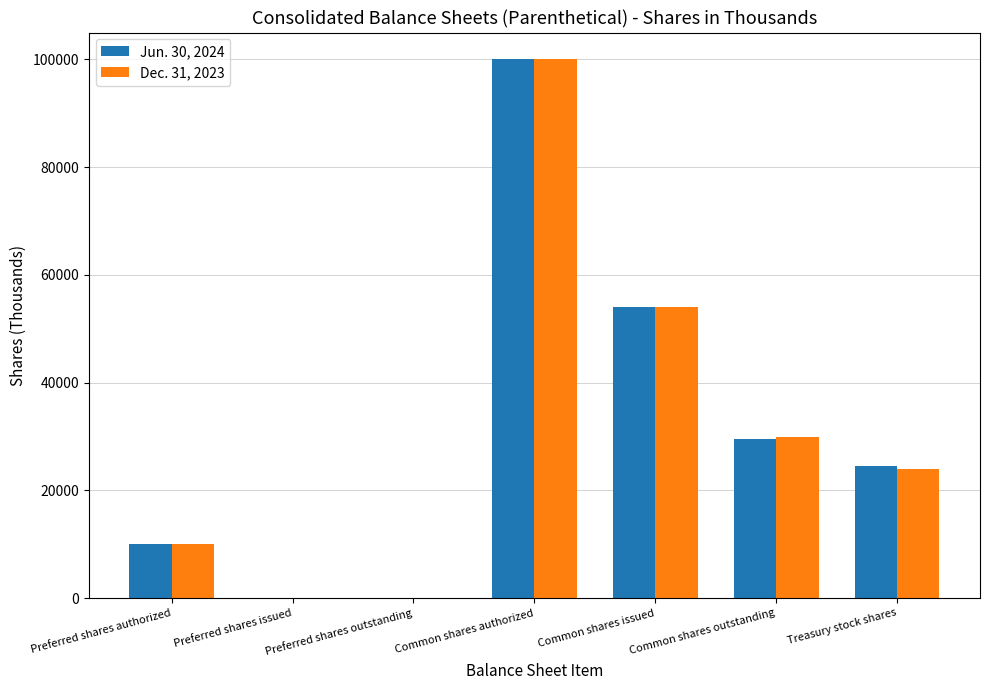

How many data points does each series have?

7